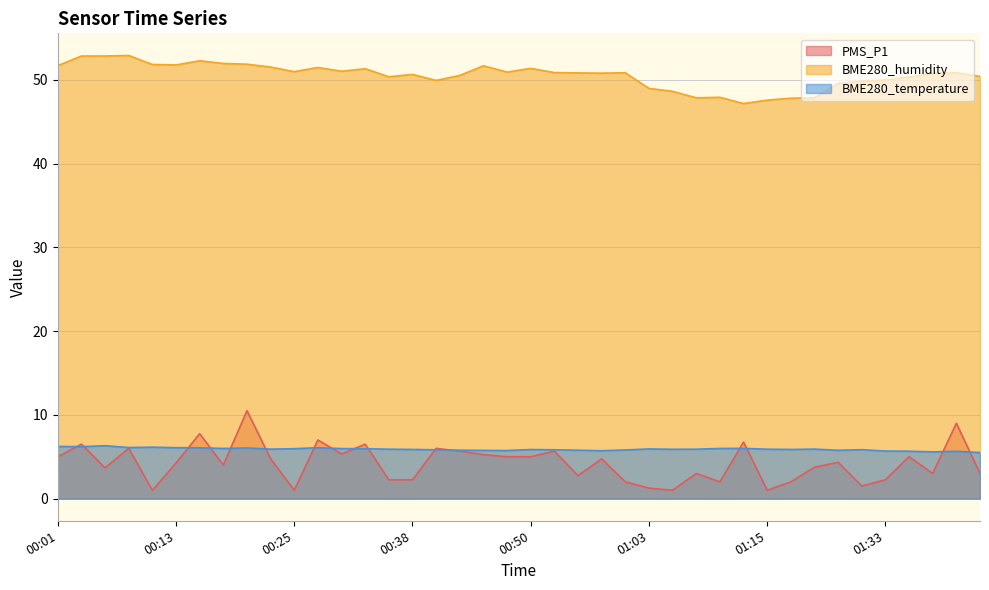

Between 00:20 and 01:33, which is larger?

00:20